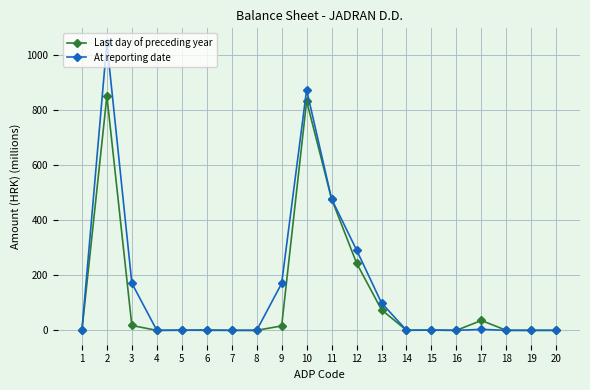

True or false: At reporting date has more than 2 interior local peaks.

True